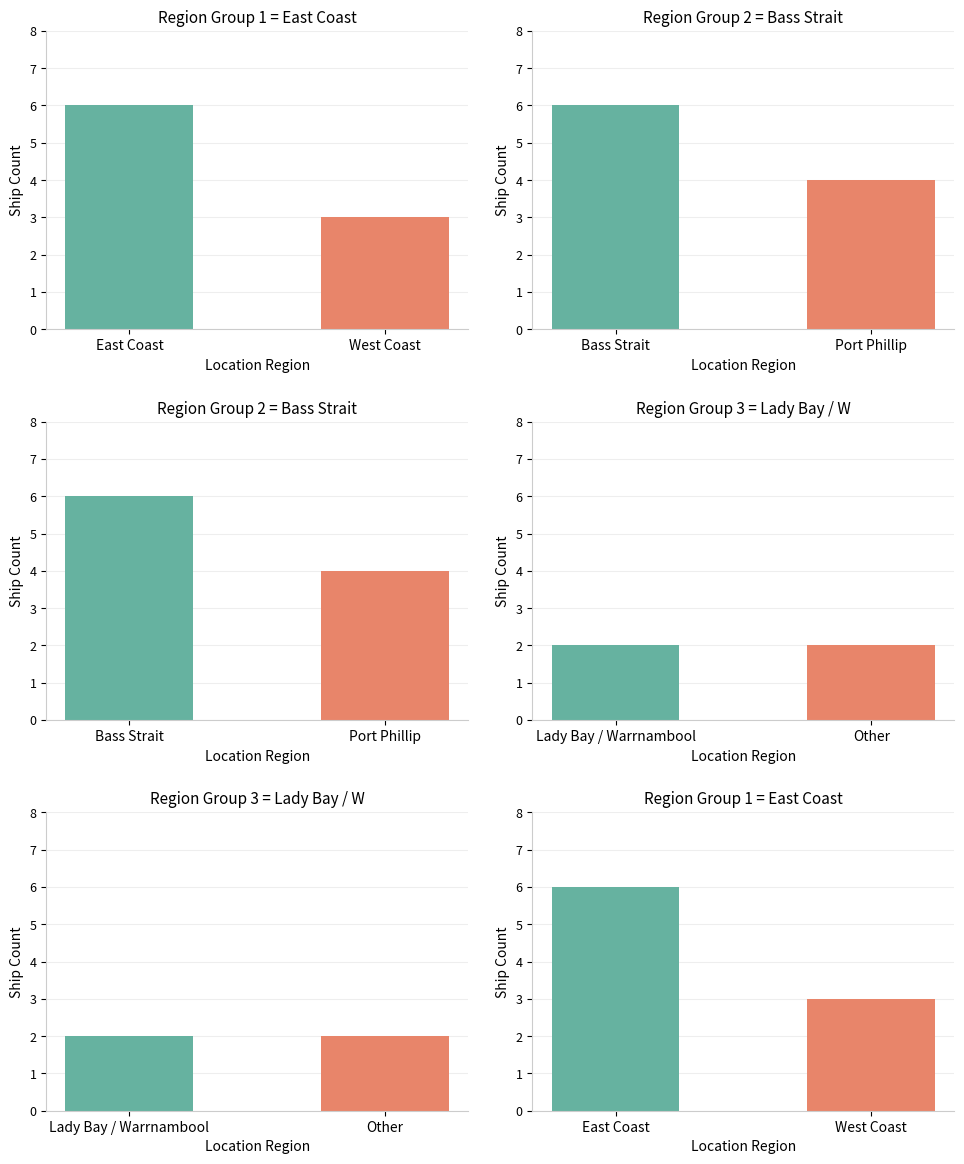

Which series changed the most between East Coast and West Coast?

East Coast